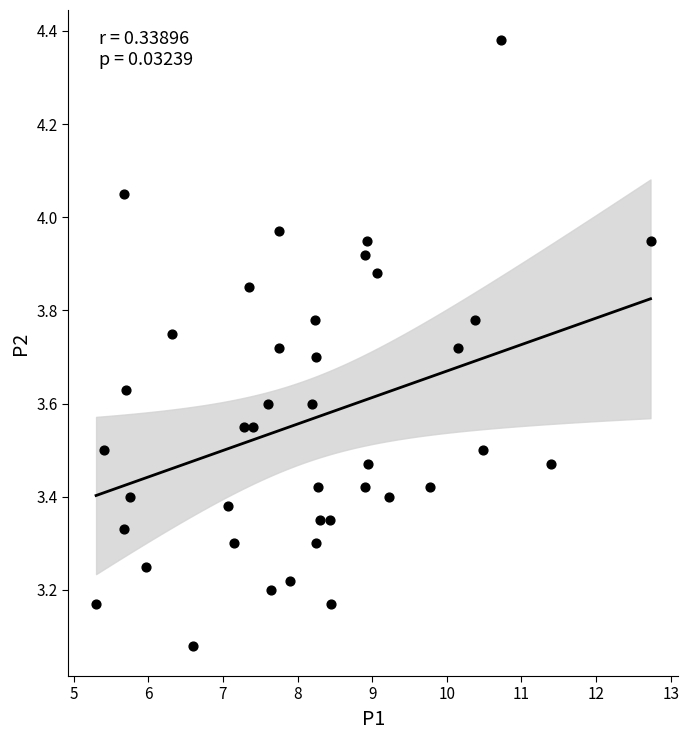

What is the range of Y values (max minus min)?

1.3